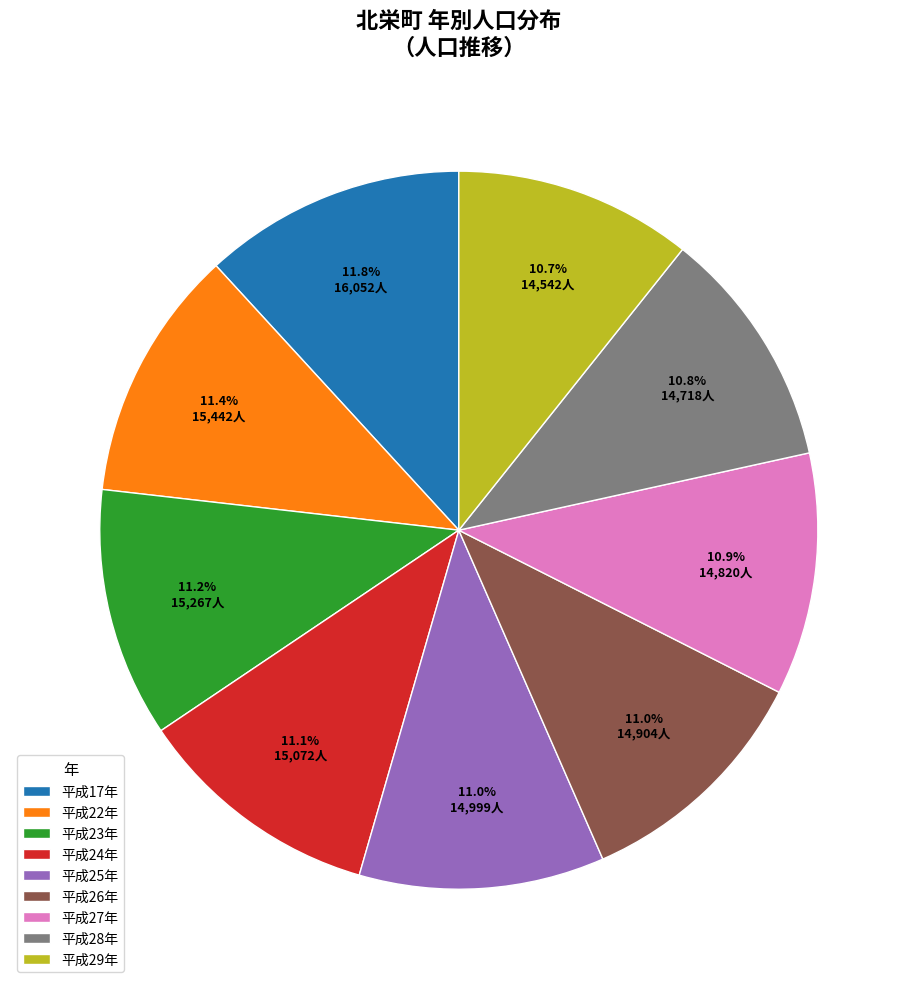

Approximately how many times larger is the value at 平成27年 compared to 平成28年?

1.0